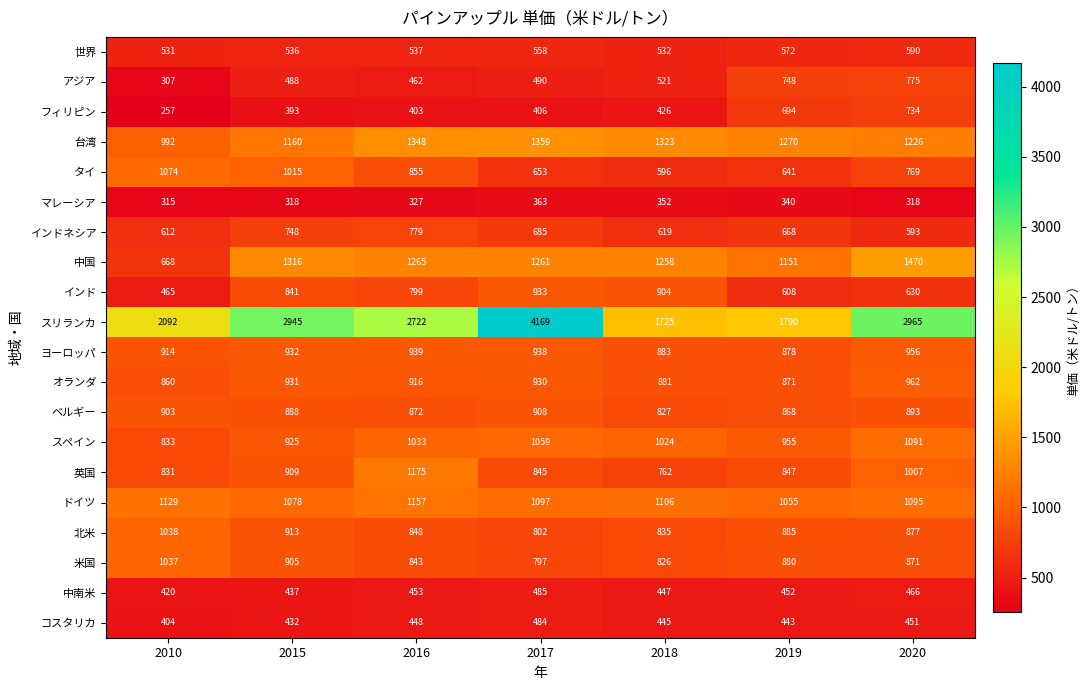

What is the total value across all series at 2010?

15682